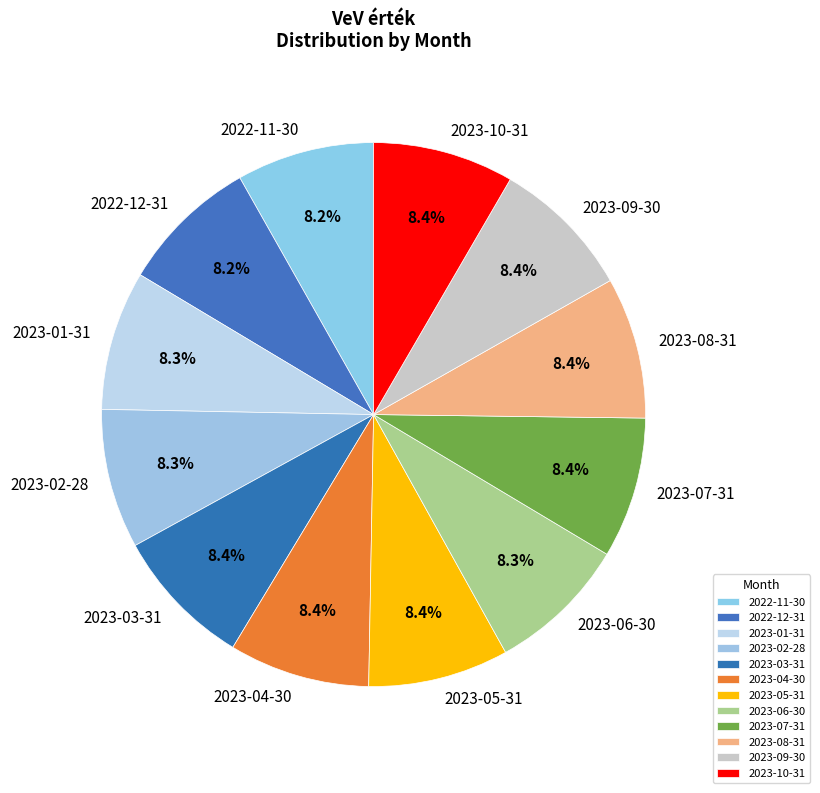

Does any single category account for the majority?

No